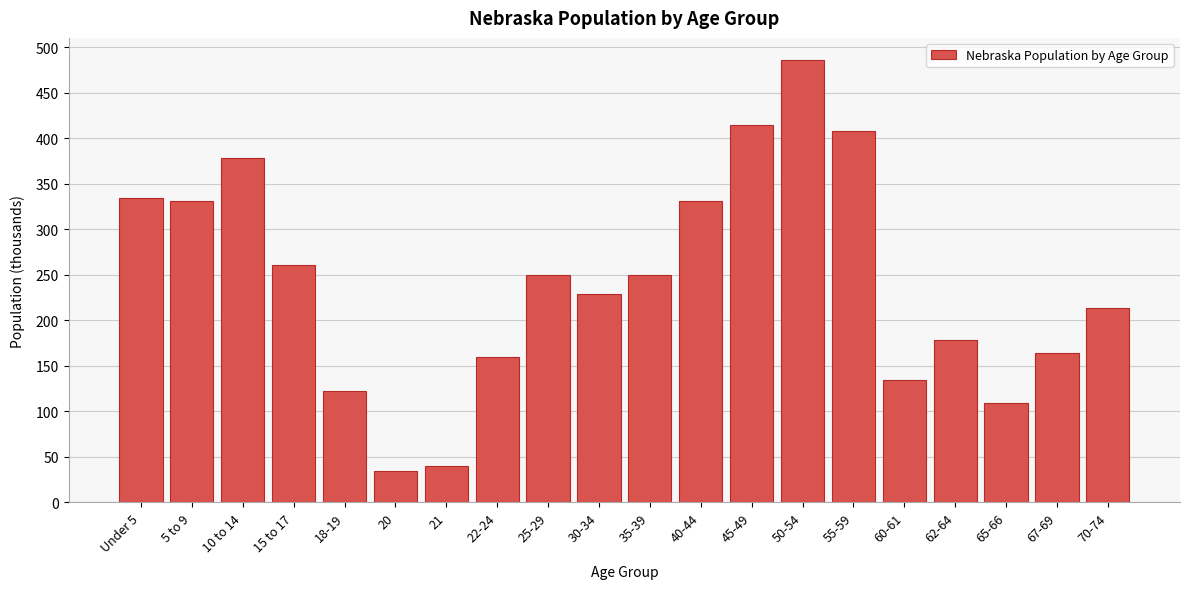

Reading right to left, list all the values displayed in this chart.

214	164	109	178	134	408	486	415	331	250	229	250	160	40	34	122	261	378	331	334